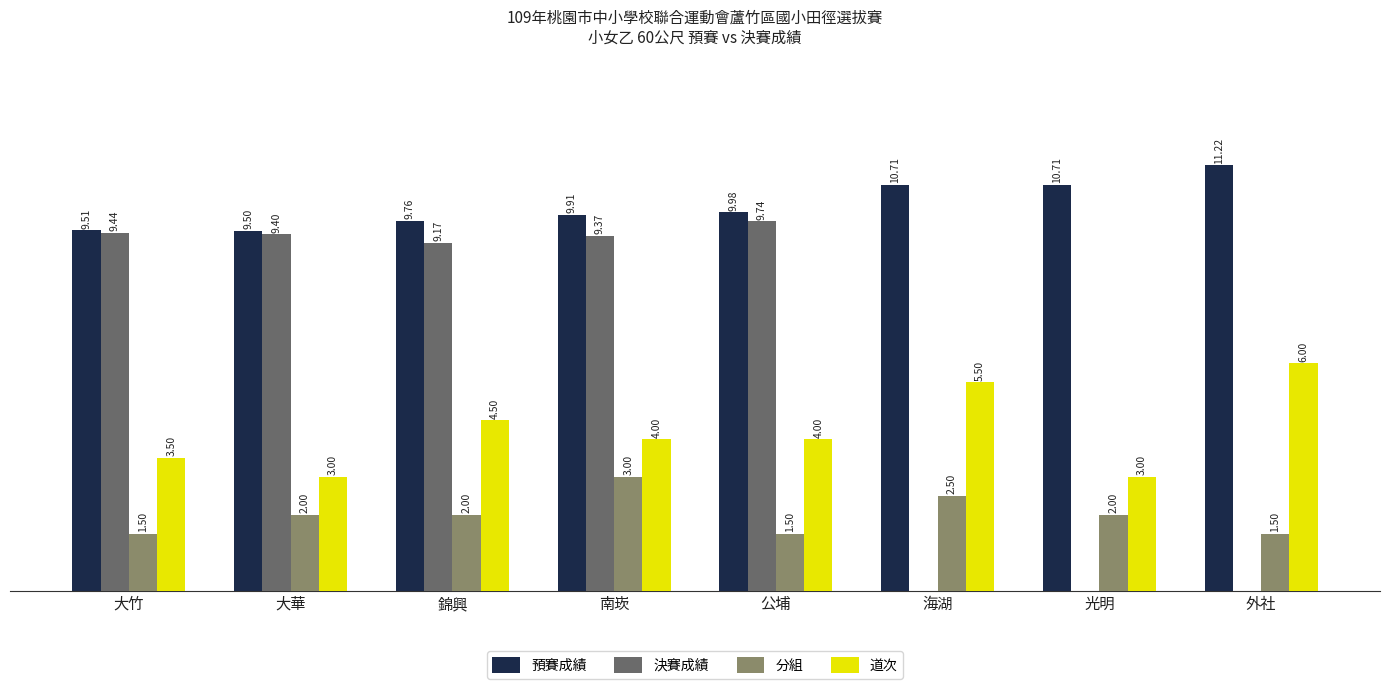

Is the value of 分組 at 南崁 greater than the value of 決賽成績 at 外社?

Yes